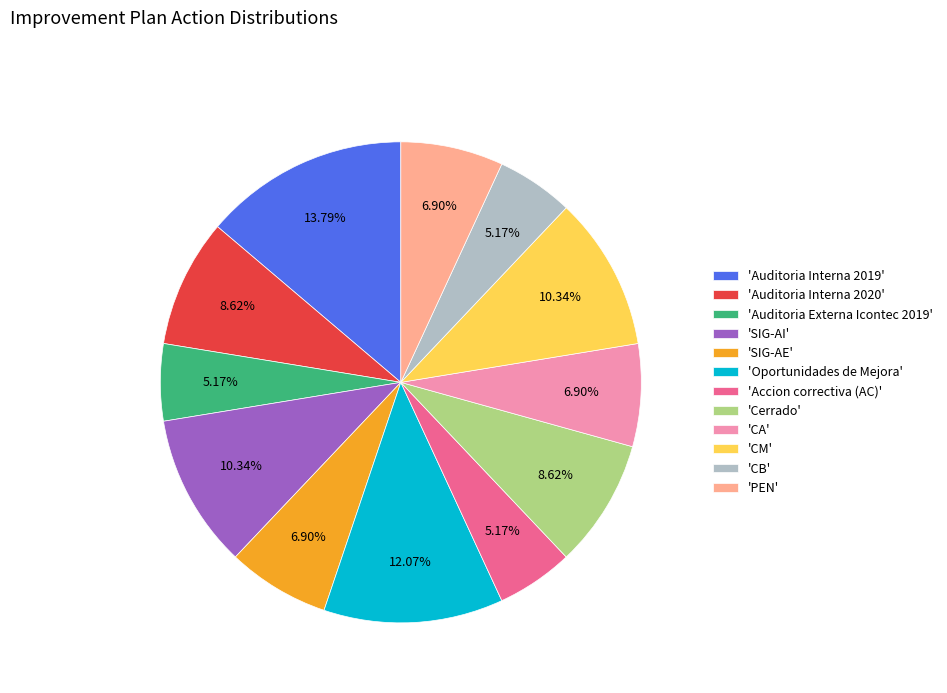

Is the sum of 'Cerrado' and 'SIG-AE' greater than half?

No